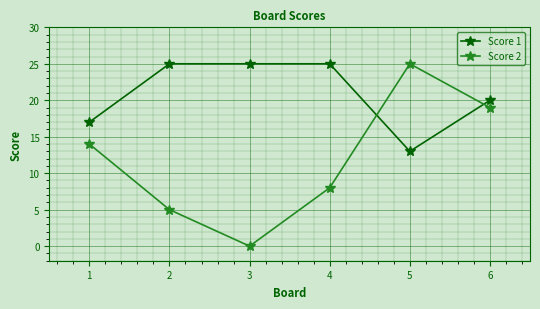

At which category is the sum across all series the highest?

6